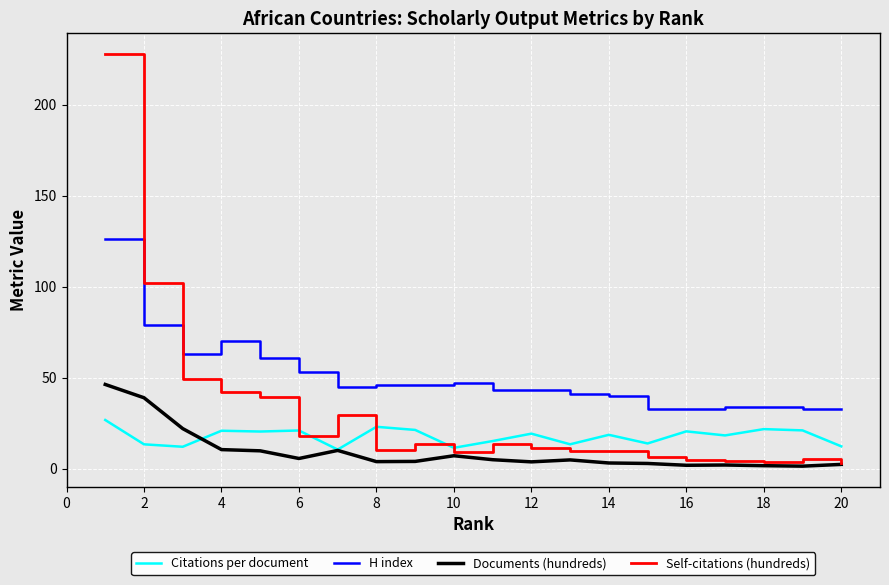

Which series has the widest spread of values?

Self-citations (hundreds)